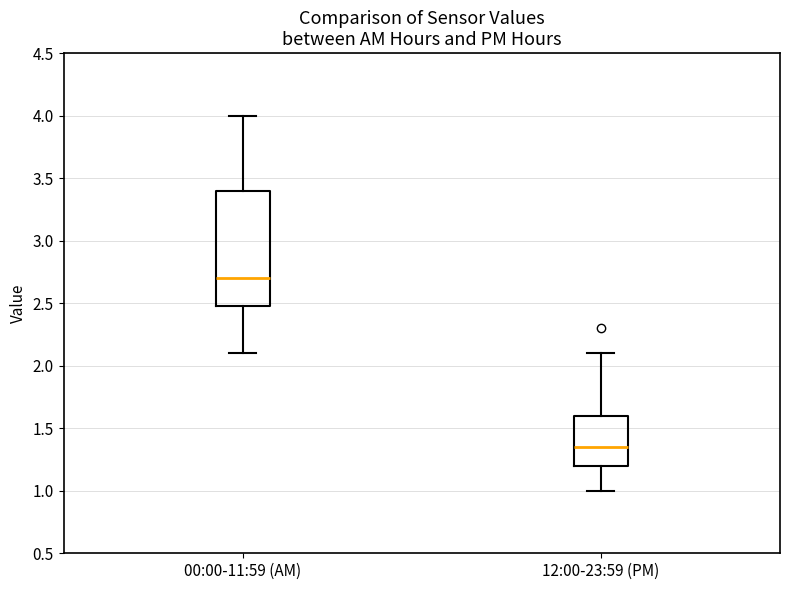

Reading left to right, transcribe this box plot: for each box, give where its median line is, the range the box spans, and where its two whiskers end, as read against the y-axis. The values are not printed on the chart, so give them approximately, as read against the axis.

00:00-11:59 (AM): median 2.70, box 2.50 to 3.40, whiskers 2.10 to 4.00
12:00-23:59 (PM): median 1.35, box 1.20 to 1.60, whiskers 1.00 to 2.10